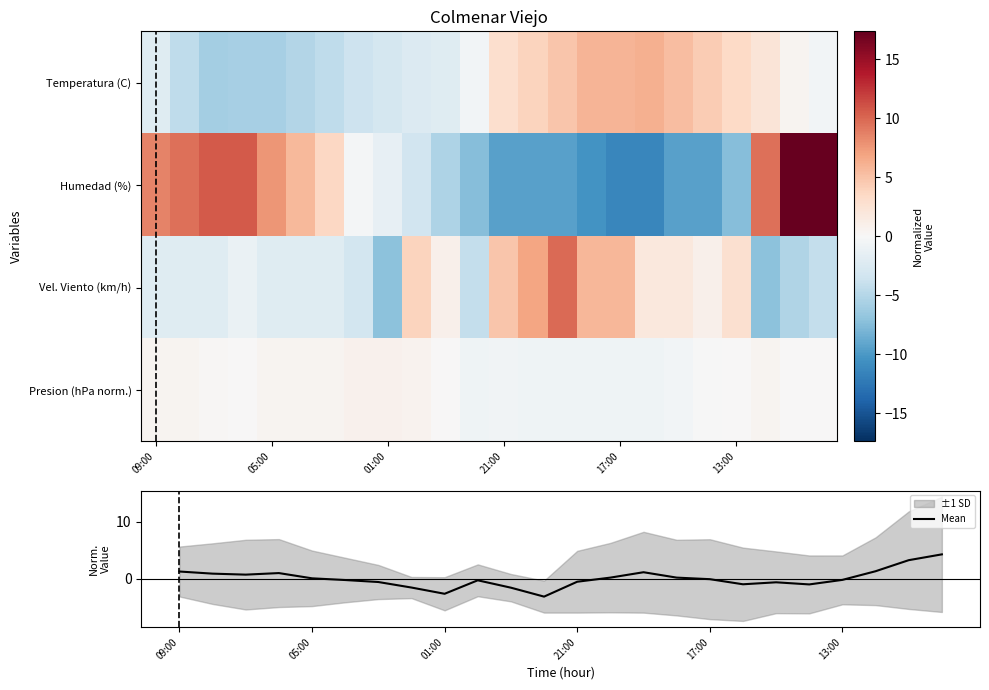

How many values in Mean are below zero?

13